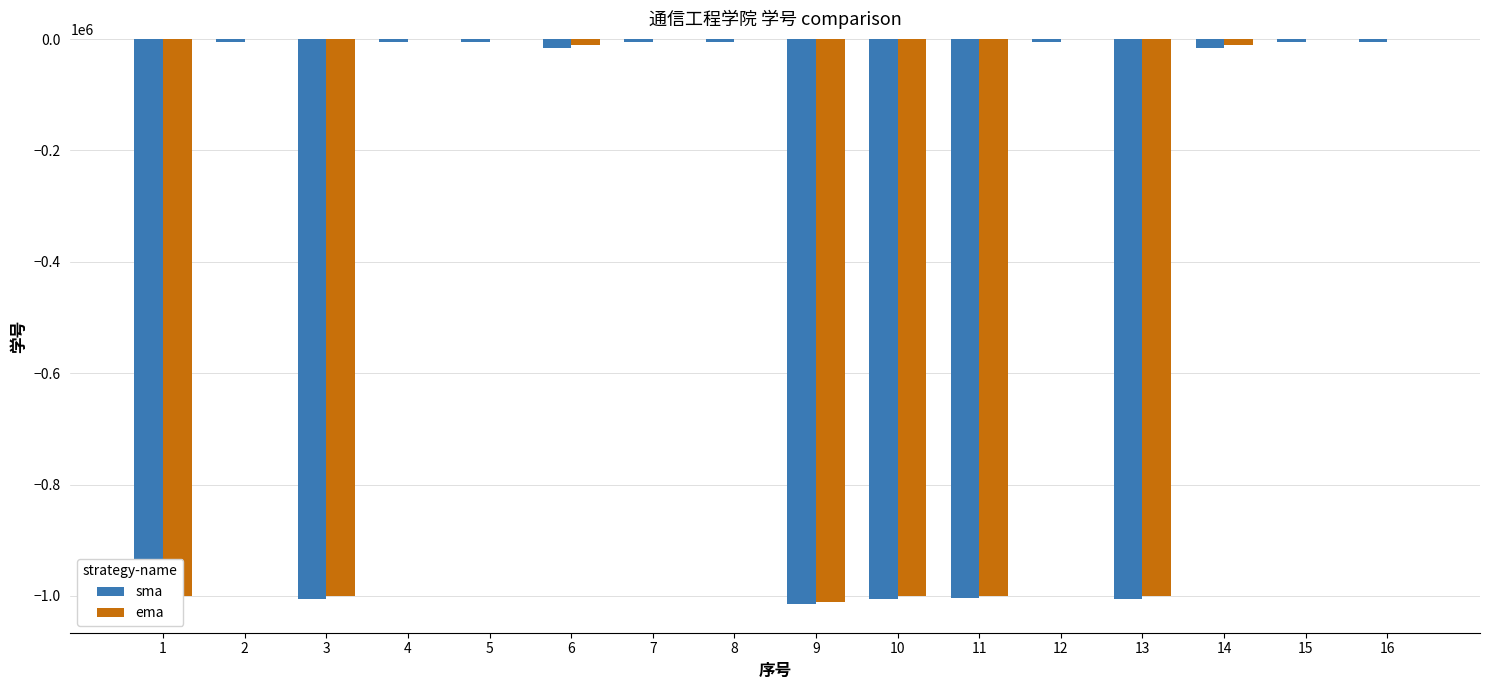

Is the value of ema at 11 greater than the value of sma at 15?

No